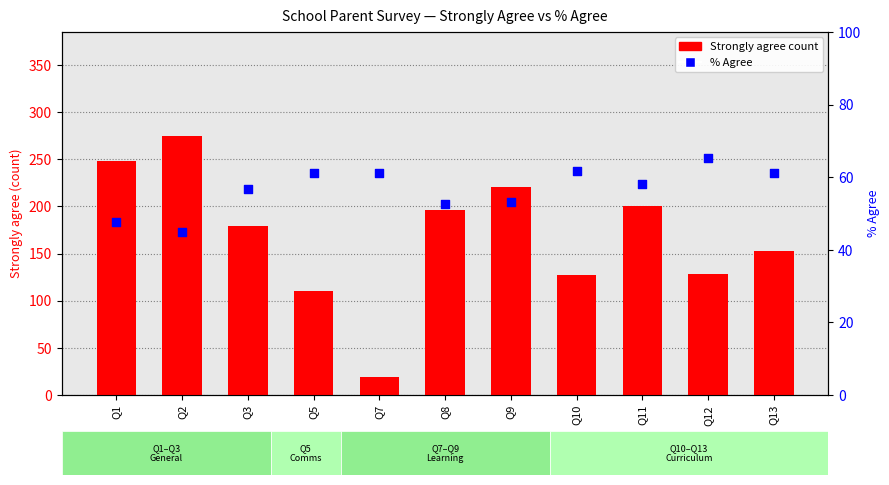

Which series contains the lowest Y value?

Strongly agree count